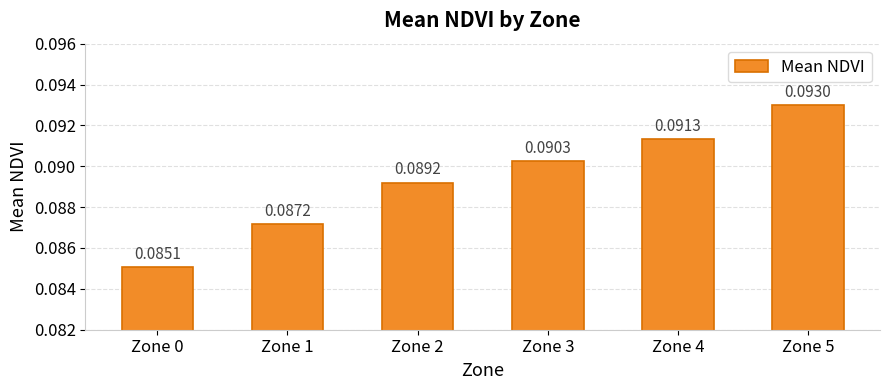

Rank the categories by value from highest to lowest.

Zone 5, Zone 4, Zone 3, Zone 2, Zone 1, Zone 0